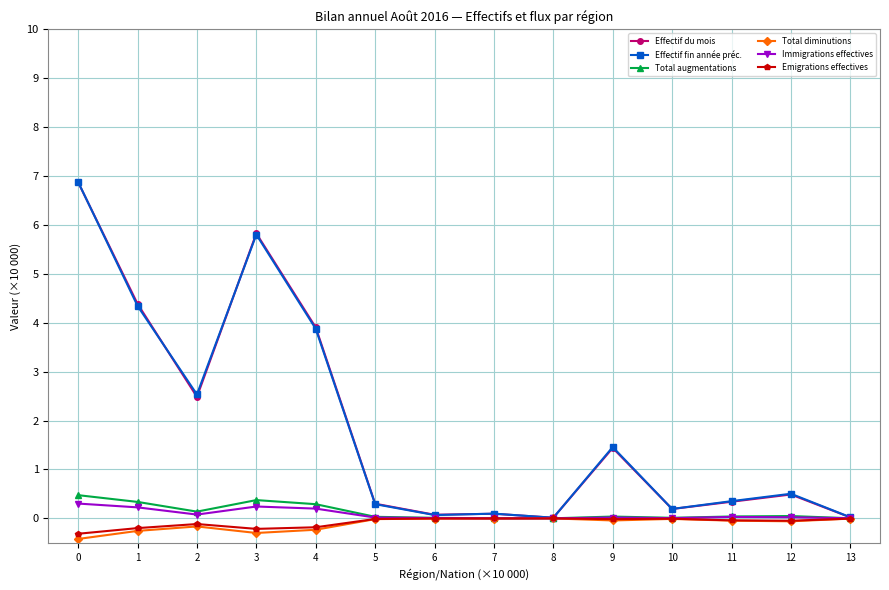

What are all the series names shown in the legend?

Effectif du mois, Effectif fin année préc., Total augmentations, Total diminutions, Immigrations effectives, Emigrations effectives